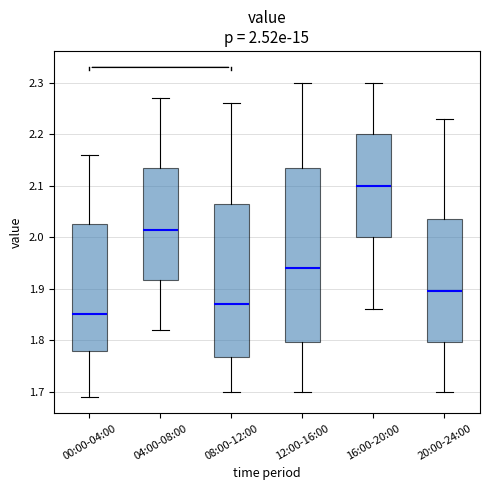

Which box has the highest median line?

16:00-20:00